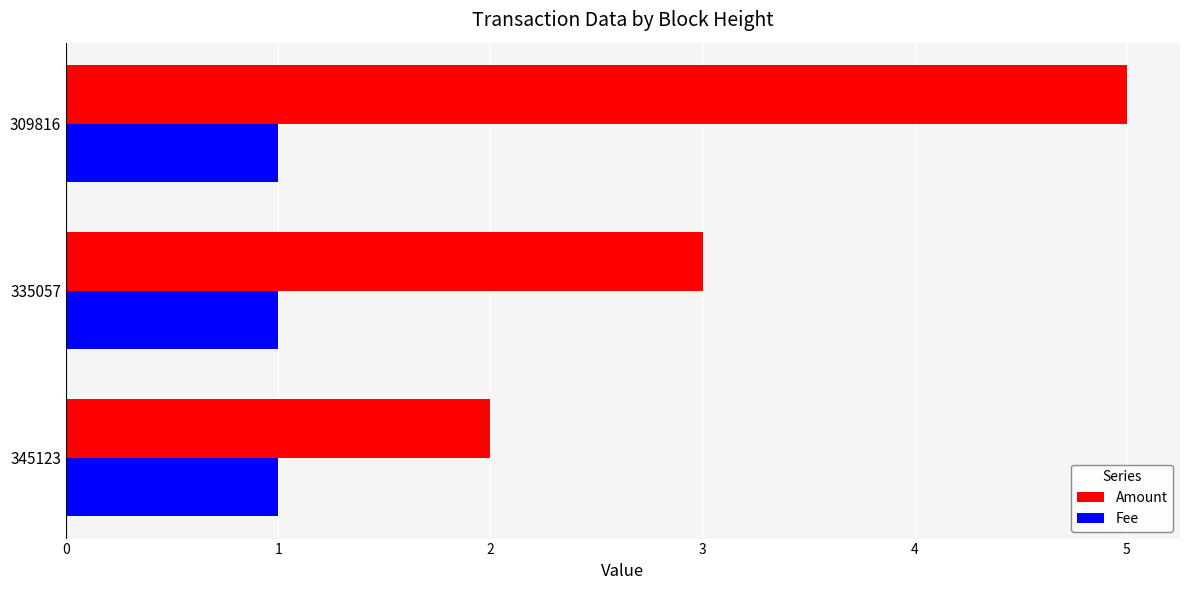

Rank the series by their average value, from highest to lowest.

Amount, Fee